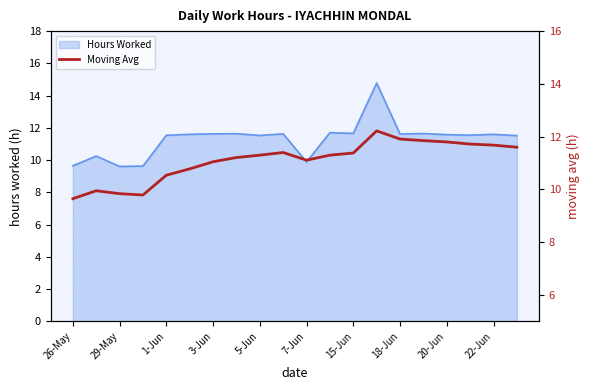

Is it true that Hours Worked equals 6.3 at 3-Jun?

False